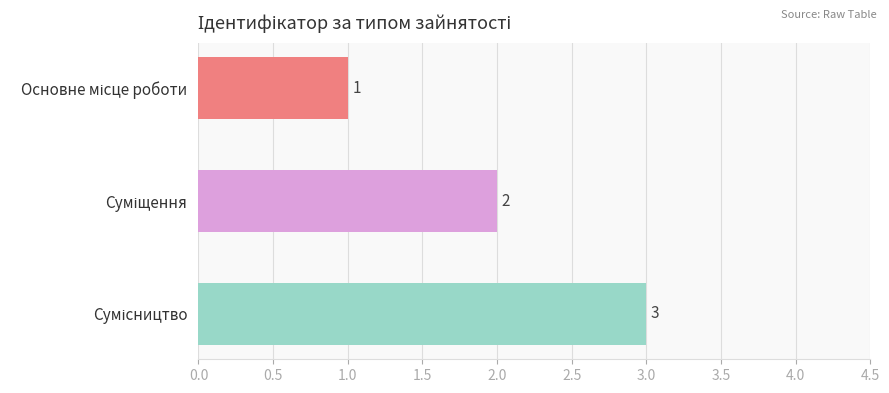

What is the value of the 1st bar from the top?

1